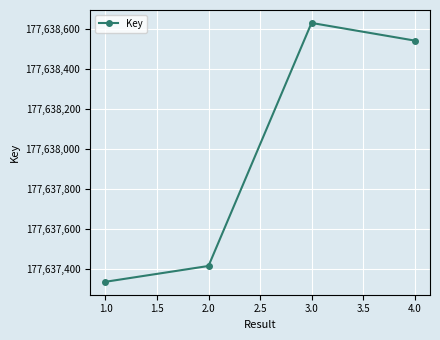

Is it true that the value at 1.0 is 235208864?

False